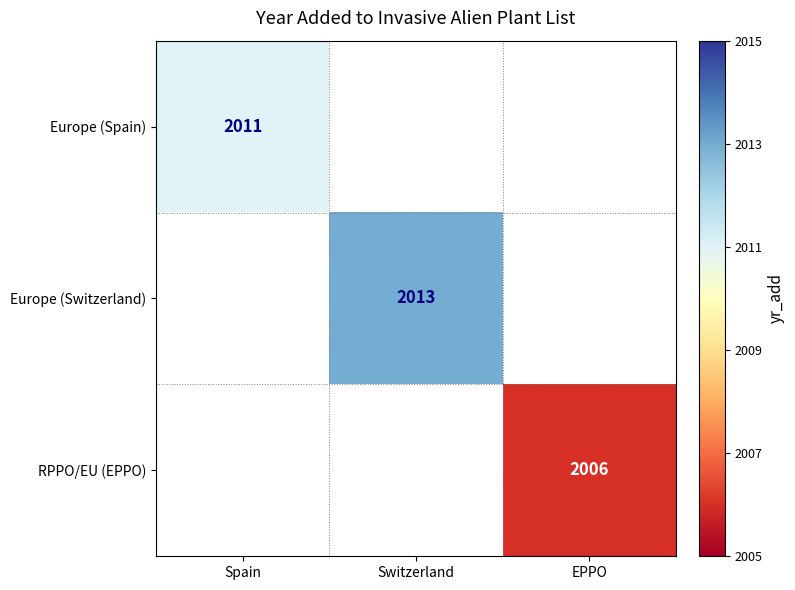

The value of RPPO/EU (EPPO) at EPPO is 2006. True or false?

True